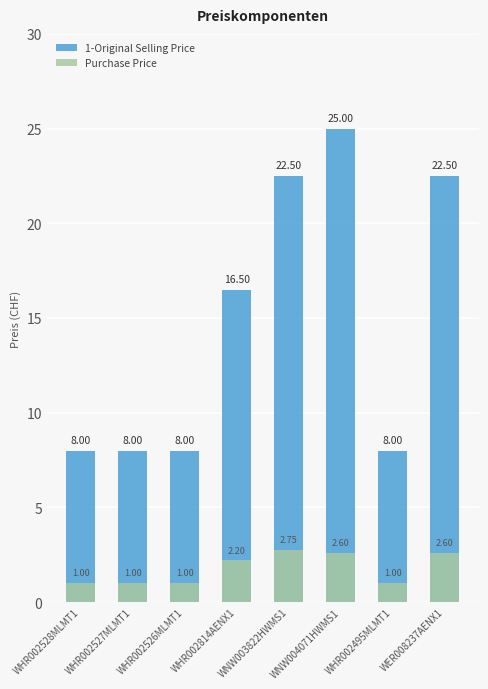

How many distinct data groups are displayed?

2